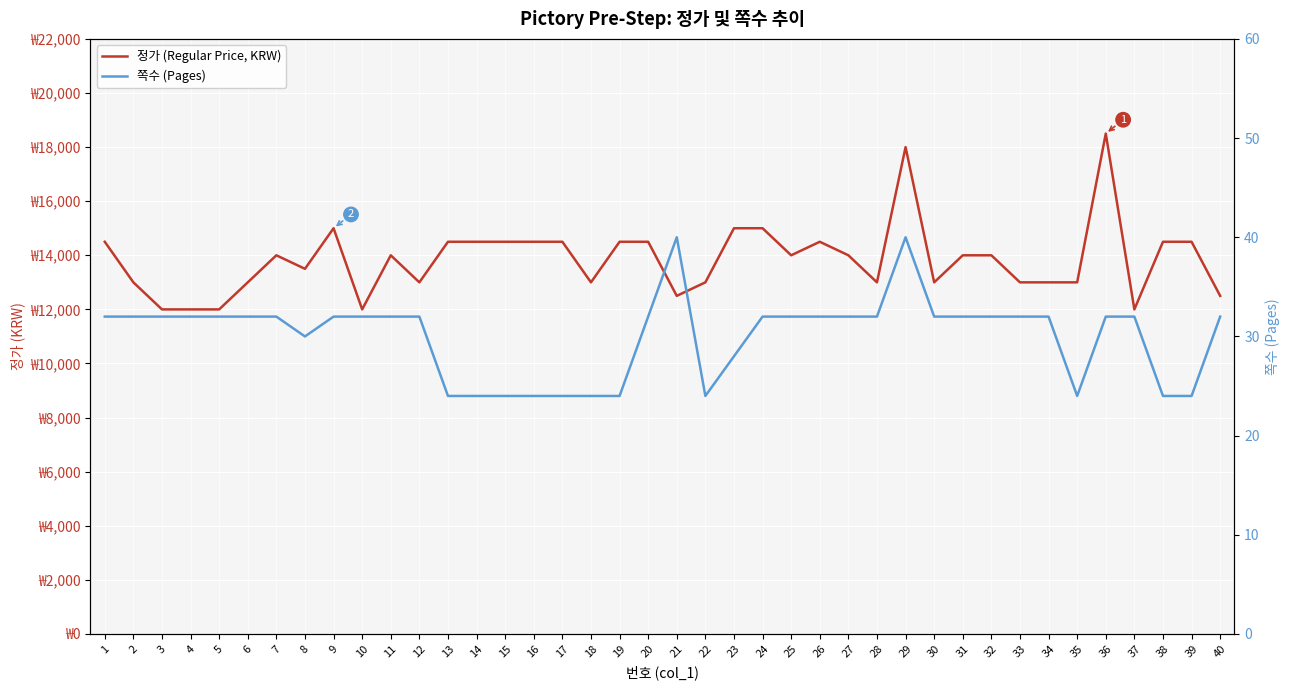

Rank the categories by 쪽수 (Pages) value from highest to lowest.

21, 29, 1, 2, 3, 4, 5, 6, 7, 9, 10, 11, 12, 20, 24, 25, 26, 27, 28, 30, 31, 32, 33, 34, 36, 37, 40, 8, 23, 13, 14, 15, 16, 17, 18, 19, 22, 35, 38, 39